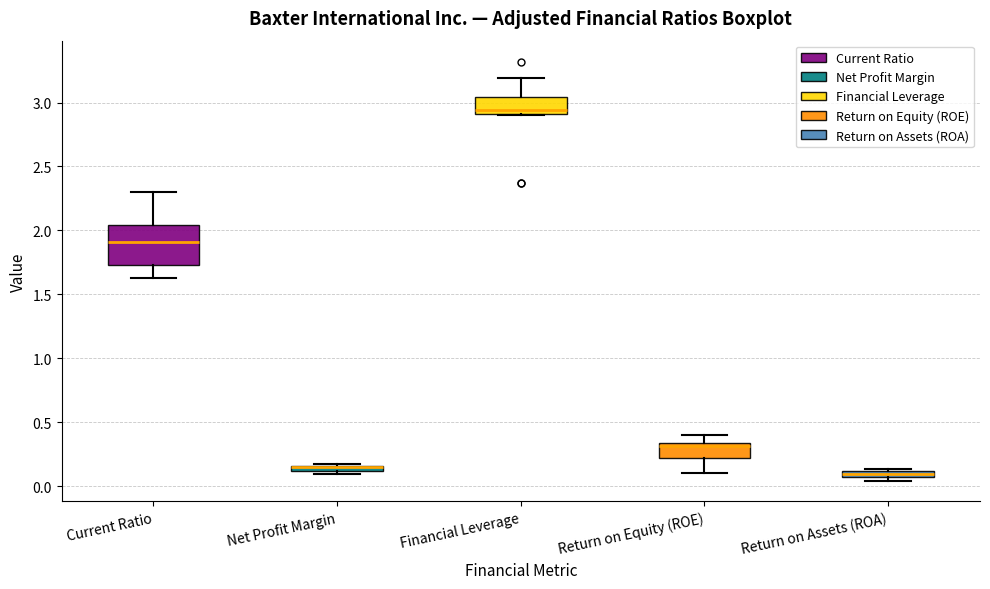

Where does the upper whisker of the box for Financial Leverage end on the y-axis? The values are not printed on the chart, so give them approximately, as read against the axis.

3.20